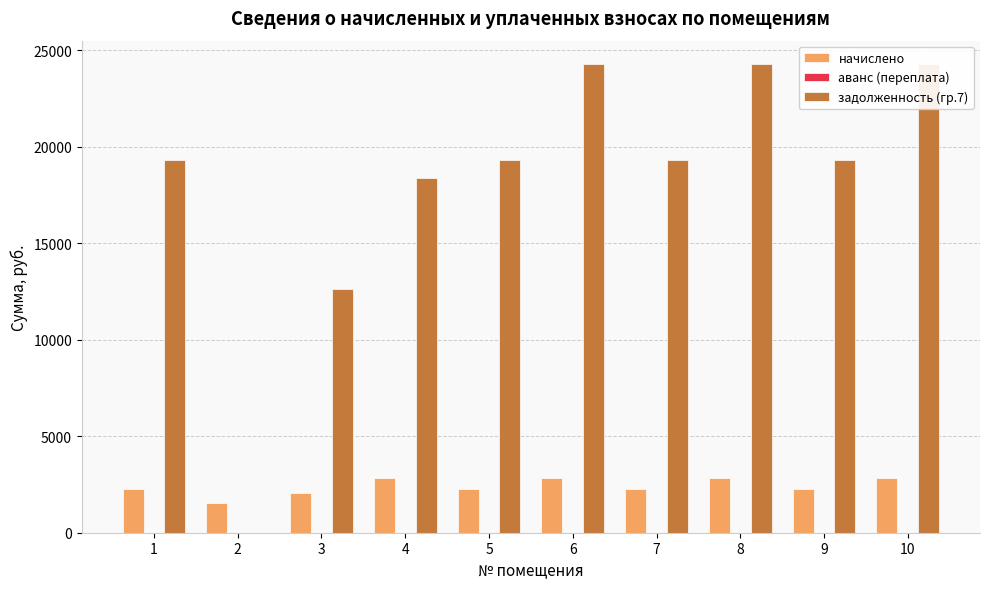

What is the difference between the highest and lowest values at 5?

19339.6